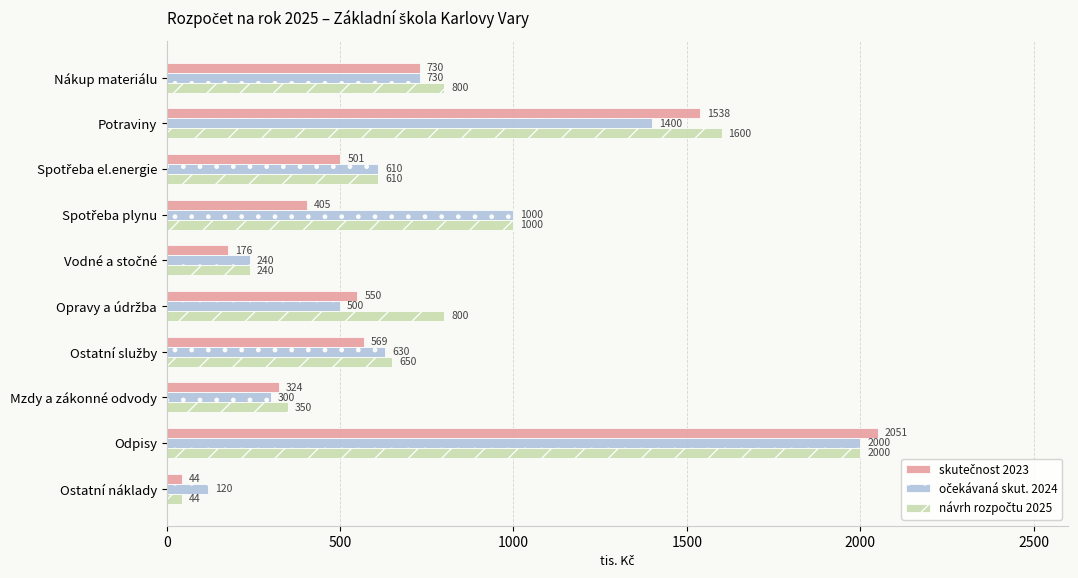

What is the spread (max minus min) of values at Odpisy?

51